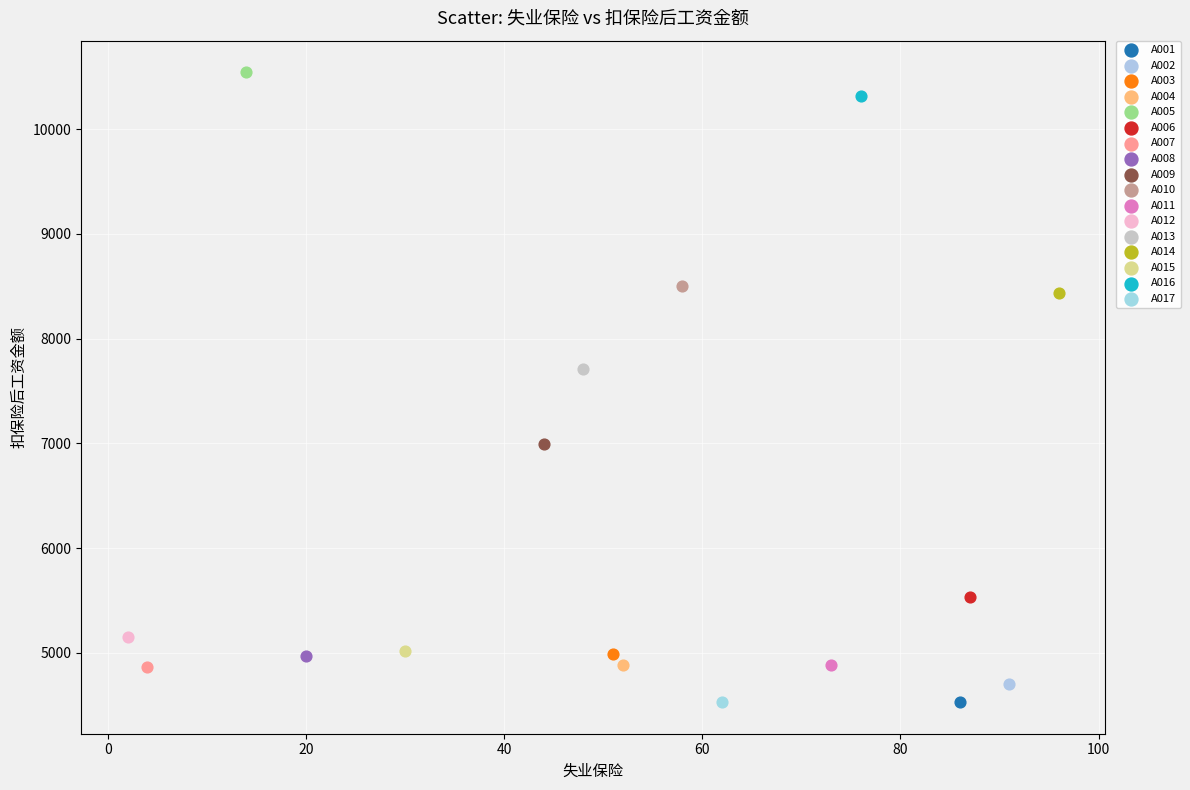

What are all the series names shown in the legend?

A001, A002, A003, A004, A005, A006, A007, A008, A009, A010, A011, A012, A013, A014, A015, A016, A017